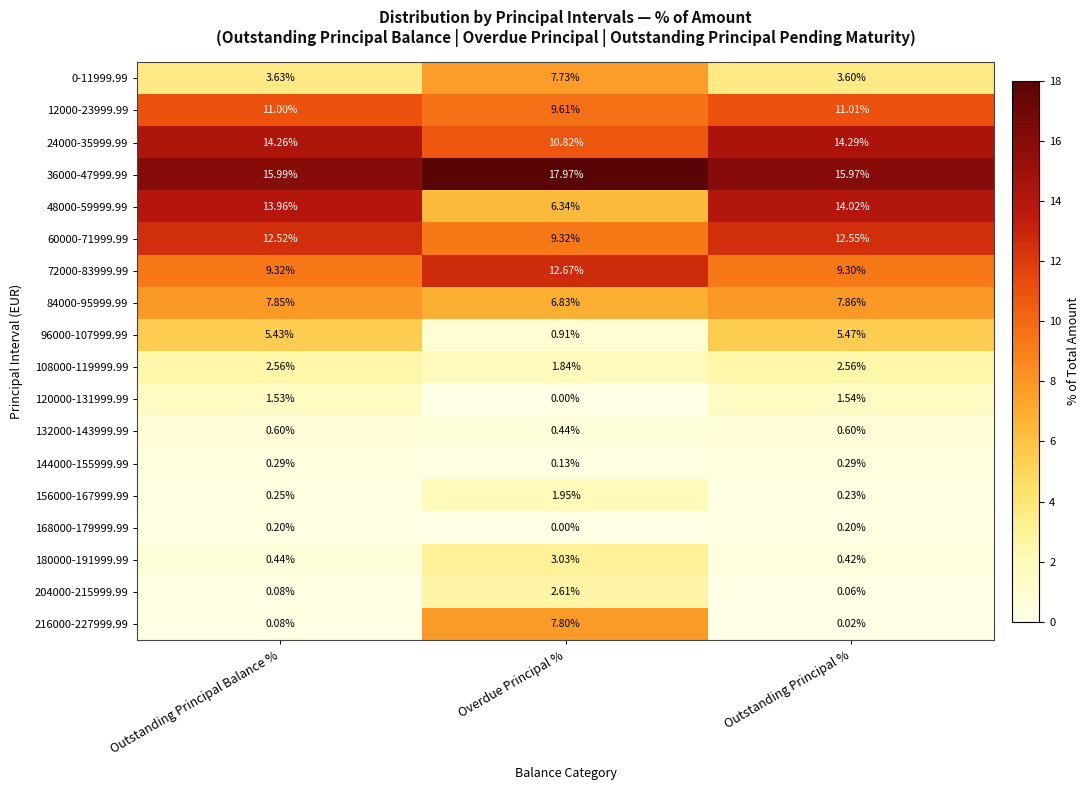

At which label is 0-11999.99 closest to 5?

Outstanding Principal Balance %